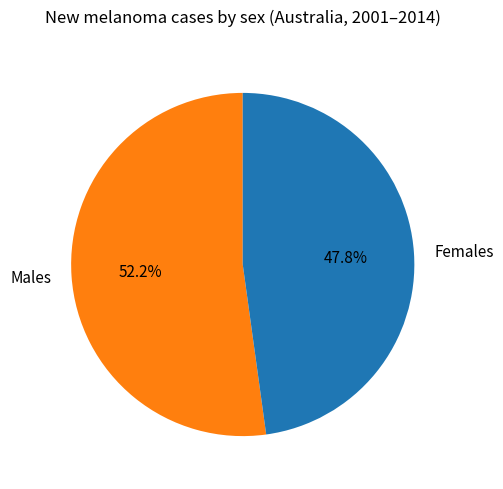

Which has a higher value, Females or Males?

Males